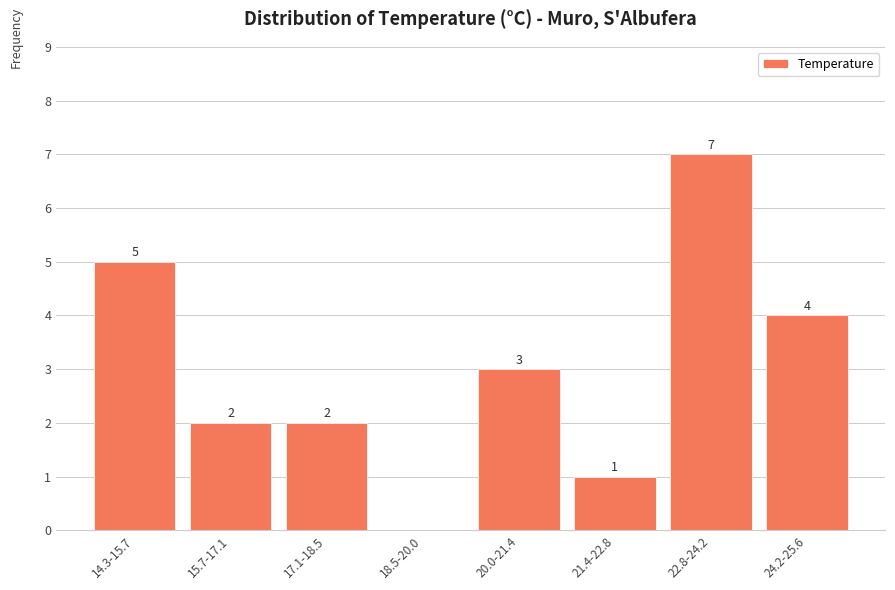

Reading left to right, transcribe all the data shown in this chart.

14.3-15.7=5	15.7-17.1=2	17.1-18.5=2	18.5-20.0=0	20.0-21.4=3	21.4-22.8=1	22.8-24.2=7	24.2-25.6=4